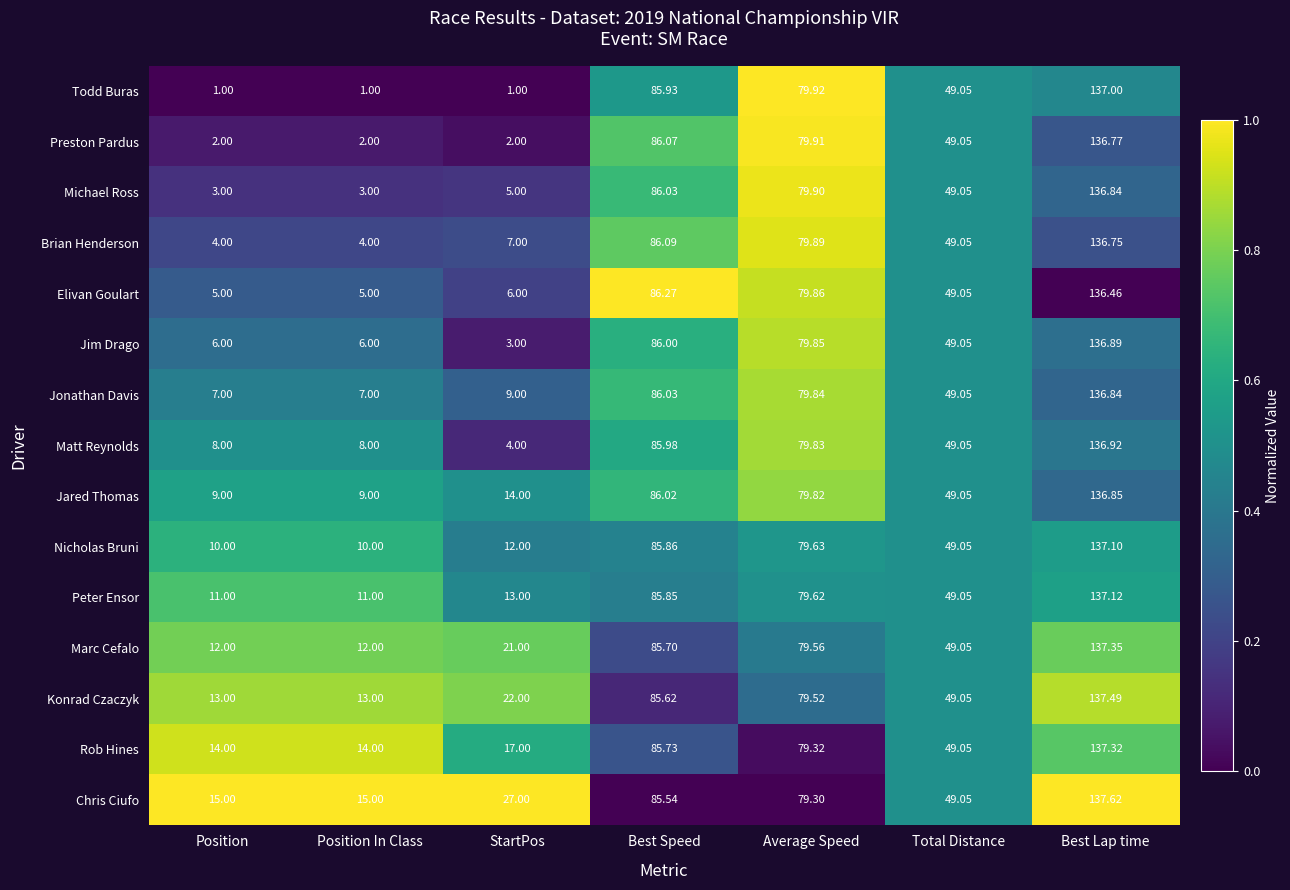

What is the difference between the highest and lowest values at Best Lap time?

1.2